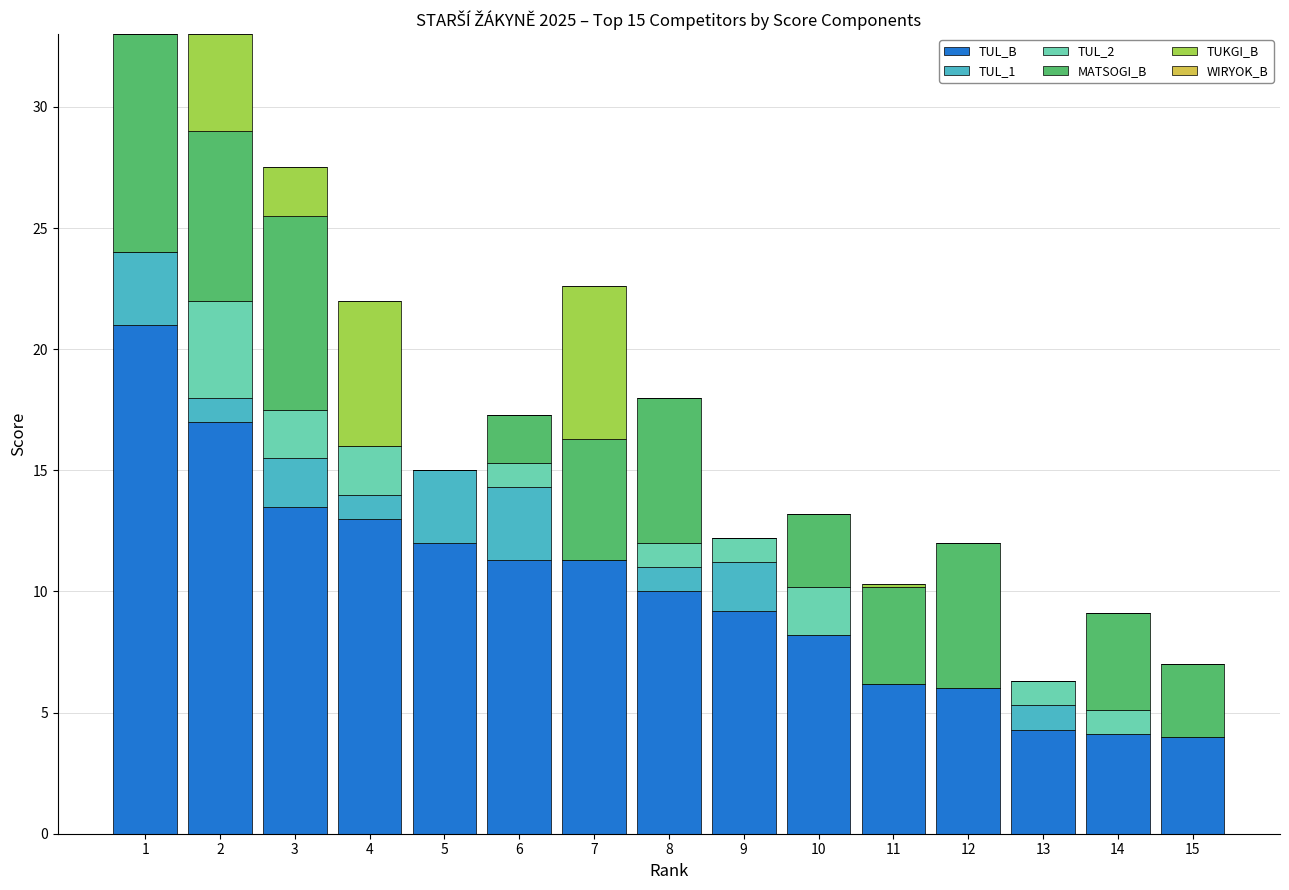

How many distinct data groups are displayed?

5